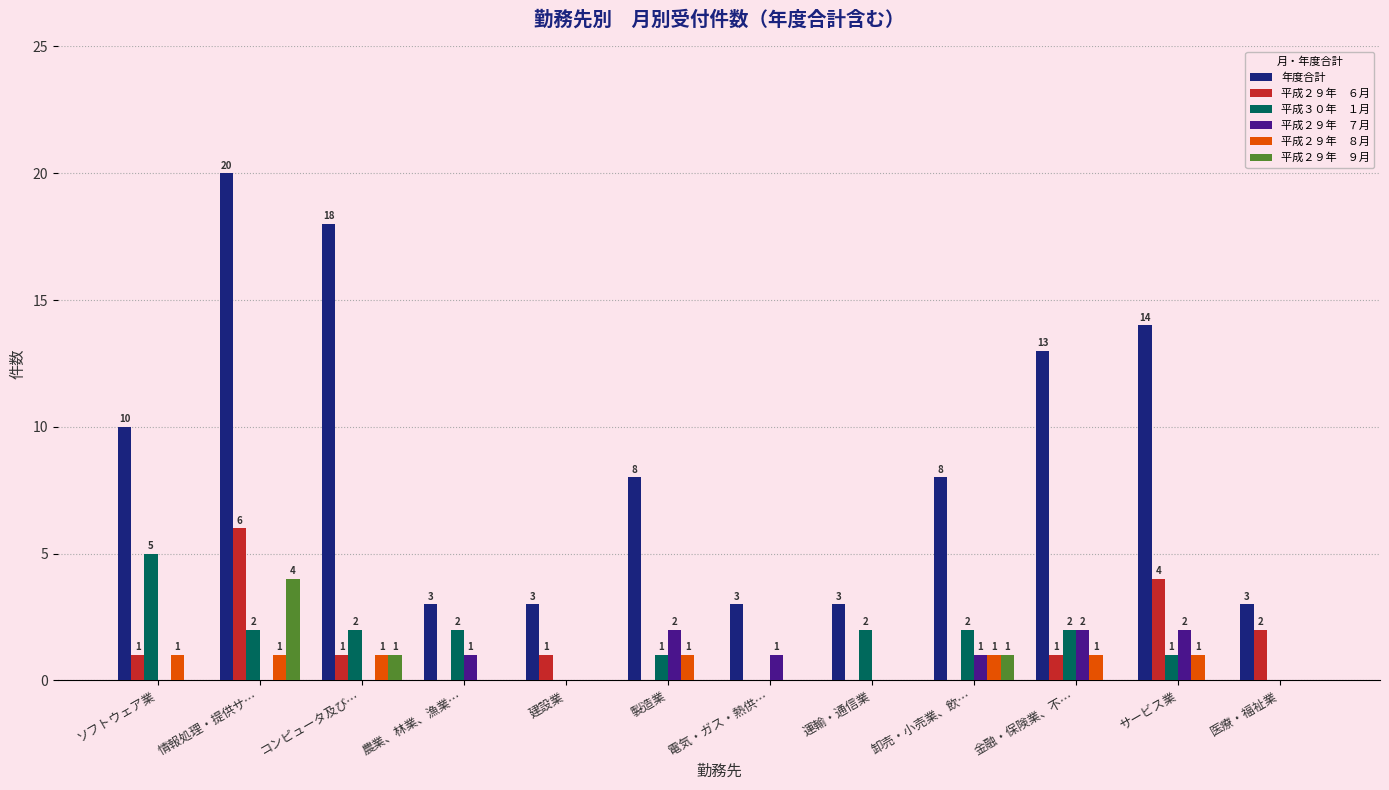

What is the maximum value shown in the chart?

20